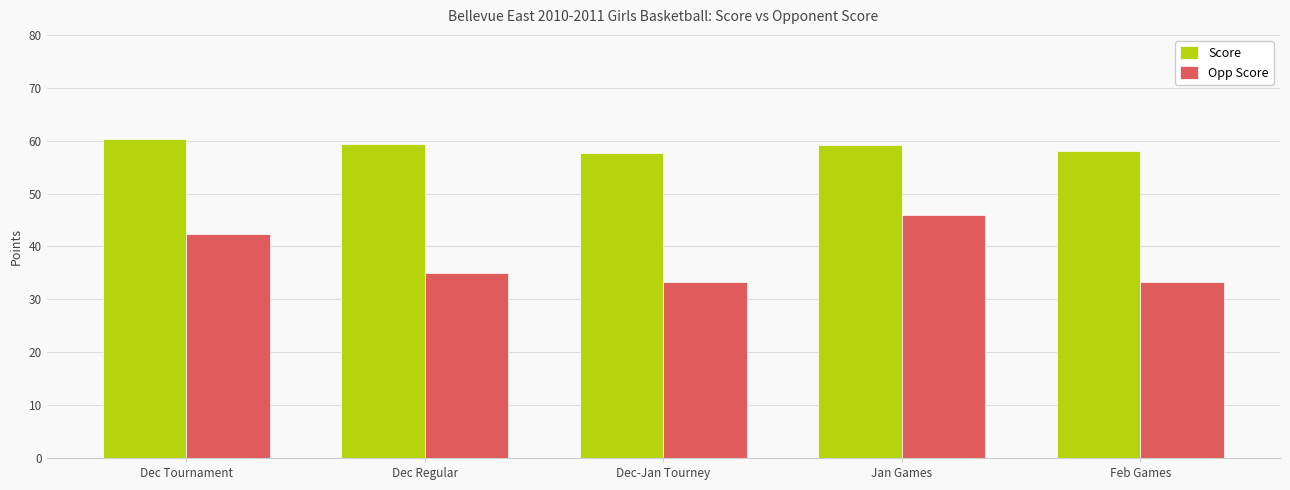

How many bars are there in each group?

2